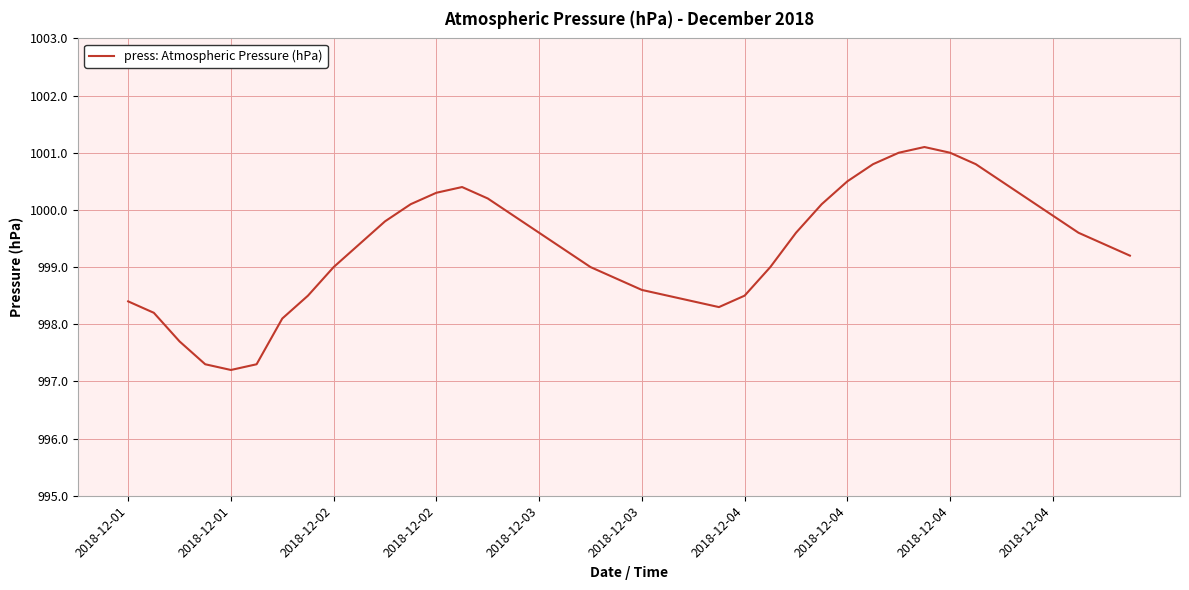

How many interior local valleys (lower than both neighbors) does the data have?

2